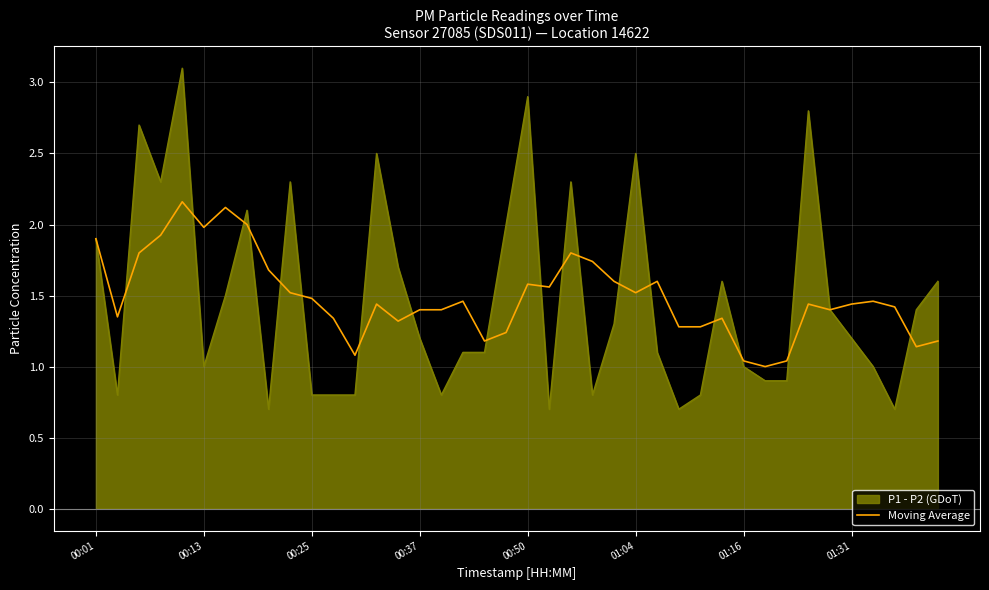

How many lines are shown in the chart?

2